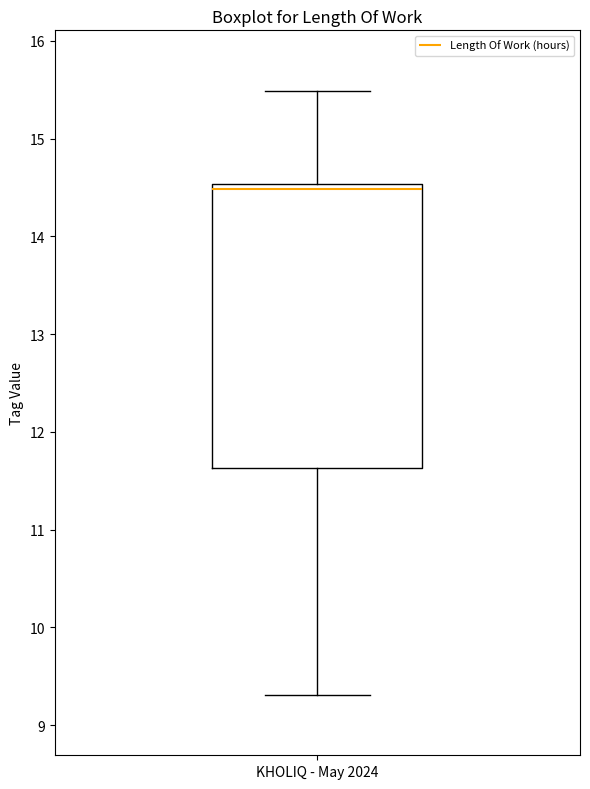

Read this box plot against the y-axis: the position of the median line, the range covered by the box, and the ends of both whiskers. The values are not printed on the chart, so give them approximately, as read against the axis.

median 14.5 (just below the box's upper edge), box 11.6 to 14.5, whiskers 9.3 to 15.5